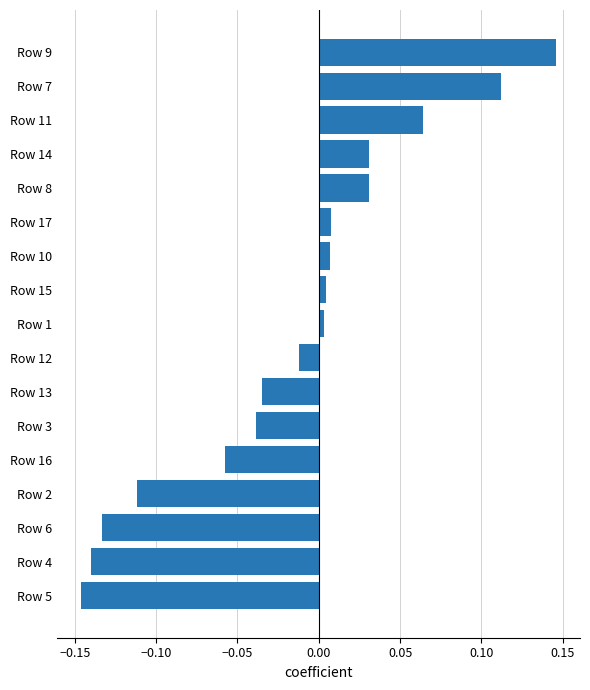

How many values are below 0?

8